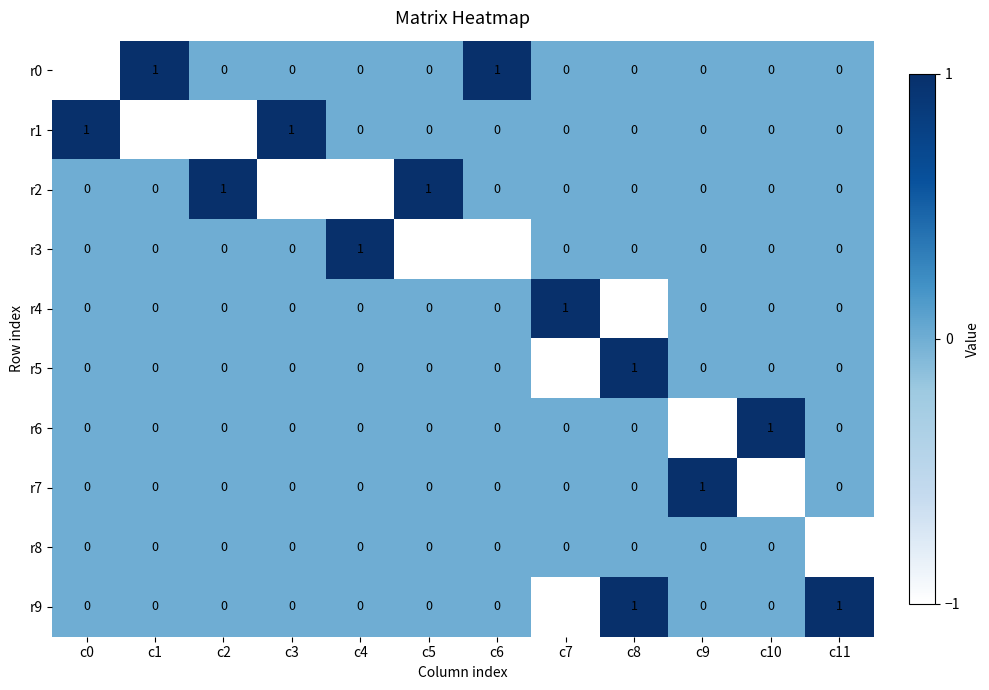

Count the r7 values in the range 0 to 1.

11